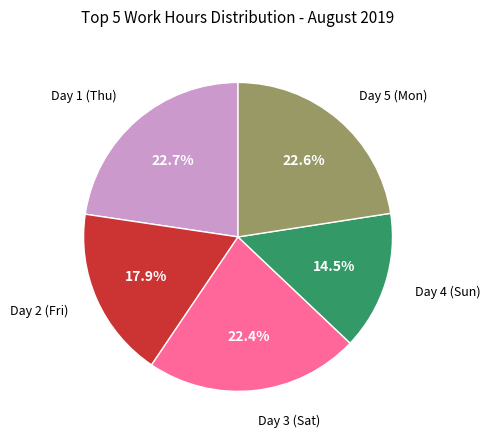

Count the number of slices in the pie.

5